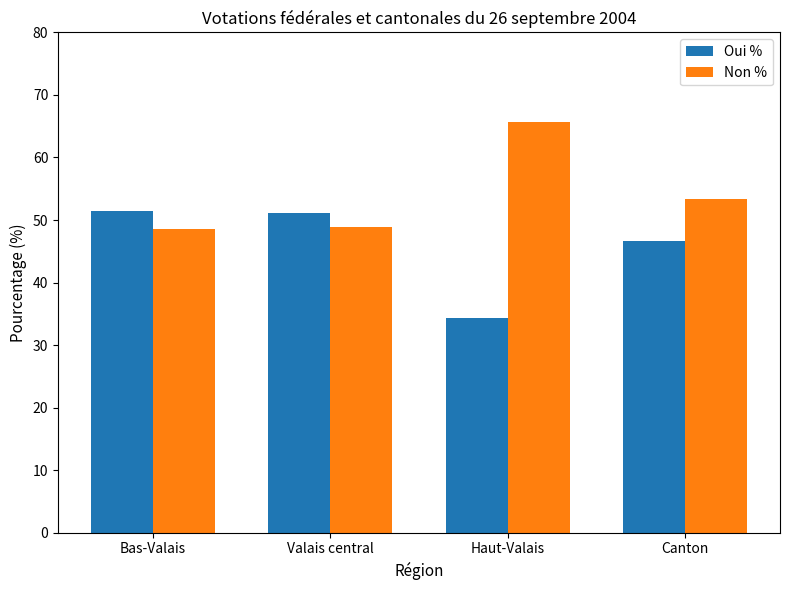

List the series in order of their peak value, highest first.

Non %, Oui %